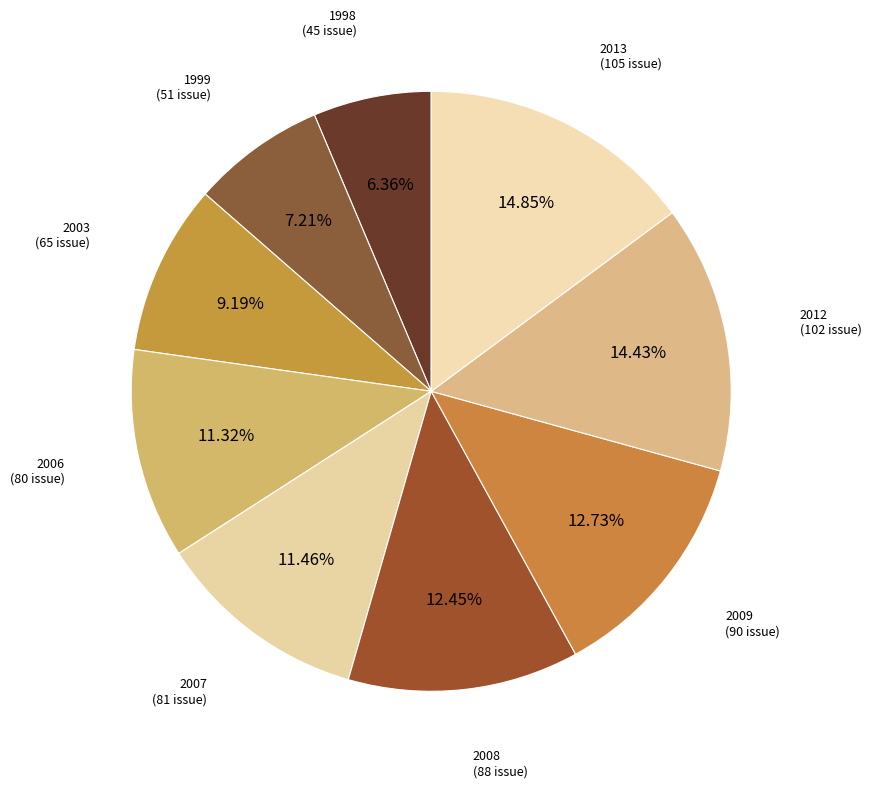

What is the ratio of the value at 2008 to the value at 2013?

0.8